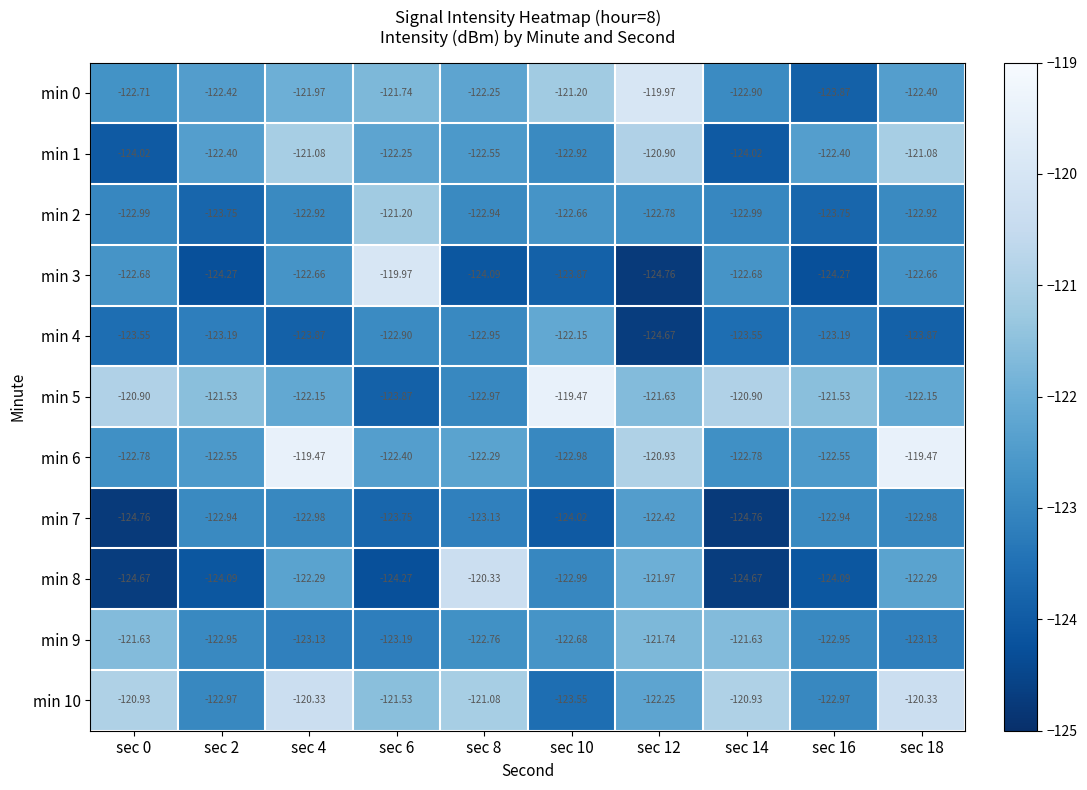

What is the greatest value displayed?

-119.5